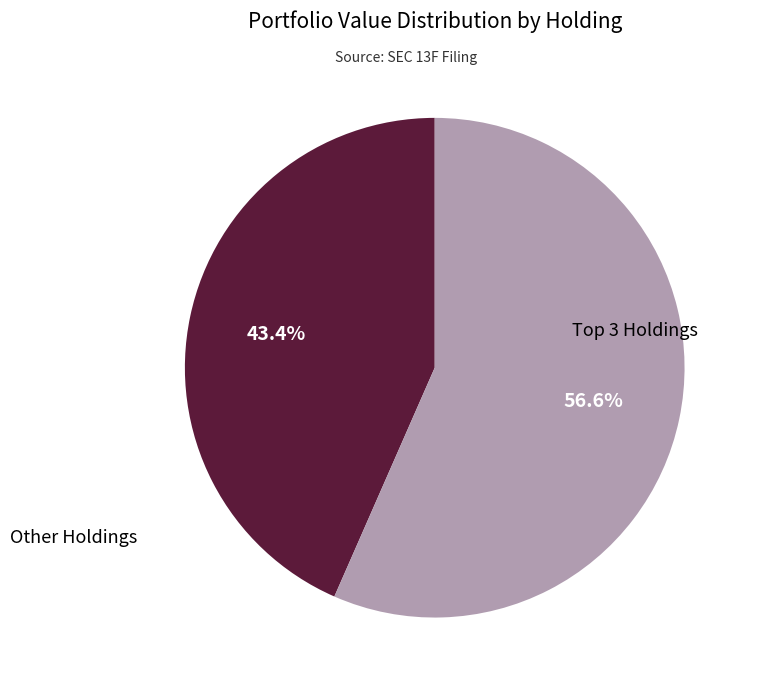

Is there a majority slice in this chart?

Yes